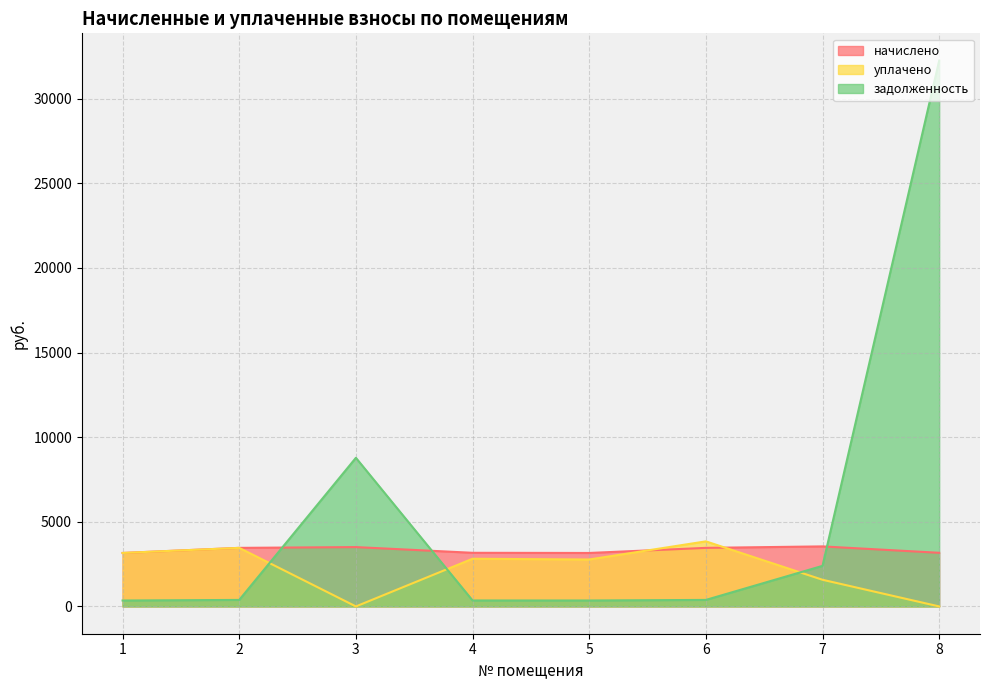

Rank the series at 1 from highest to lowest value.

уплачено, начислено, задолженность